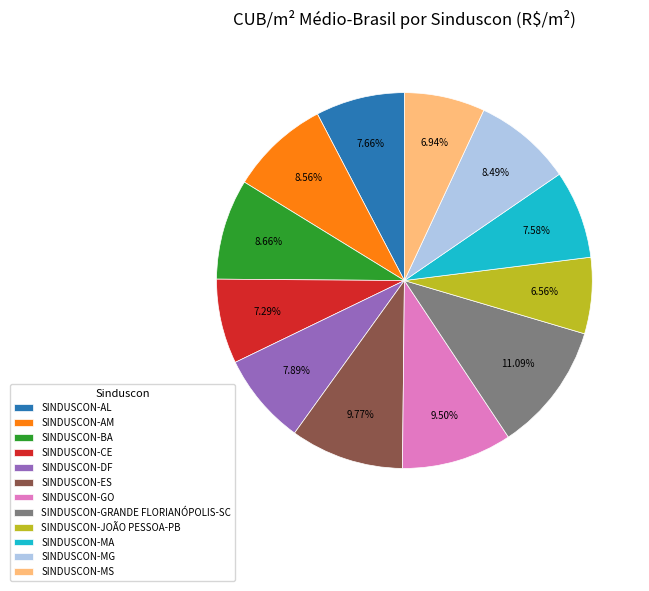

To the nearest percent, what is the combined percentage of SINDUSCON-MS and SINDUSCON-GO?

16%